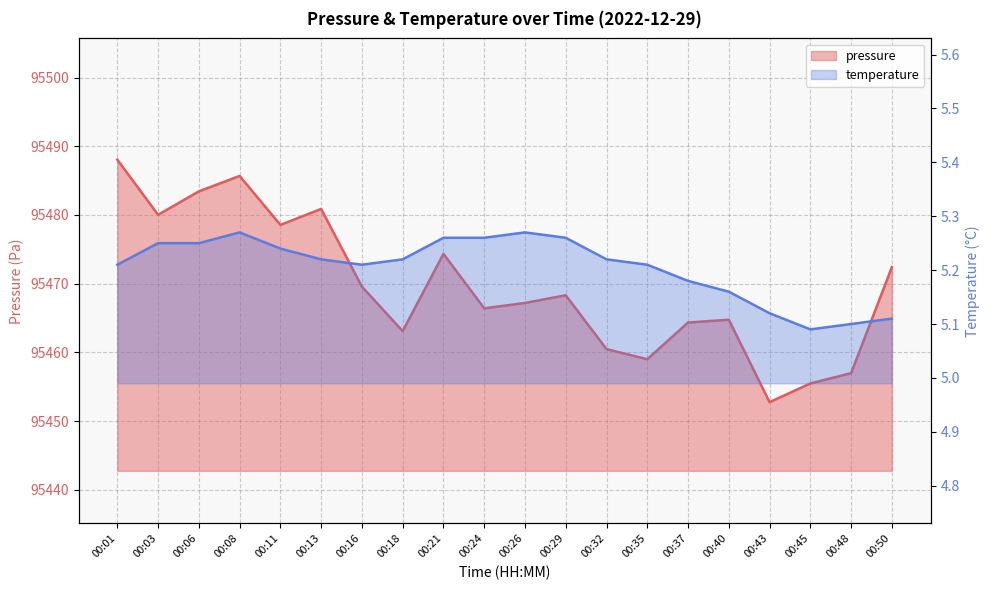

Reading left to right, transcribe all the data shown in this chart.

pressure: 00:01=95488.1	00:03=95480.0	00:06=95483.4	00:08=95485.7	00:11=95478.6	00:13=95480.9	00:16=95469.6	00:18=95463.1	00:21=95474.3	00:24=95466.4	00:26=95467.2	00:29=95468.3	00:32=95460.5	00:35=95459.0	00:37=95464.3	00:40=95464.8	00:43=95452.8	00:45=95455.5	00:48=95457.0	00:50=95472.4
temperature: 00:01=5.2	00:03=5.2	00:06=5.2	00:08=5.3	00:11=5.2	00:13=5.2	00:16=5.2	00:18=5.2	00:21=5.3	00:24=5.3	00:26=5.3	00:29=5.3	00:32=5.2	00:35=5.2	00:37=5.2	00:40=5.2	00:43=5.1	00:45=5.1	00:48=5.1	00:50=5.1